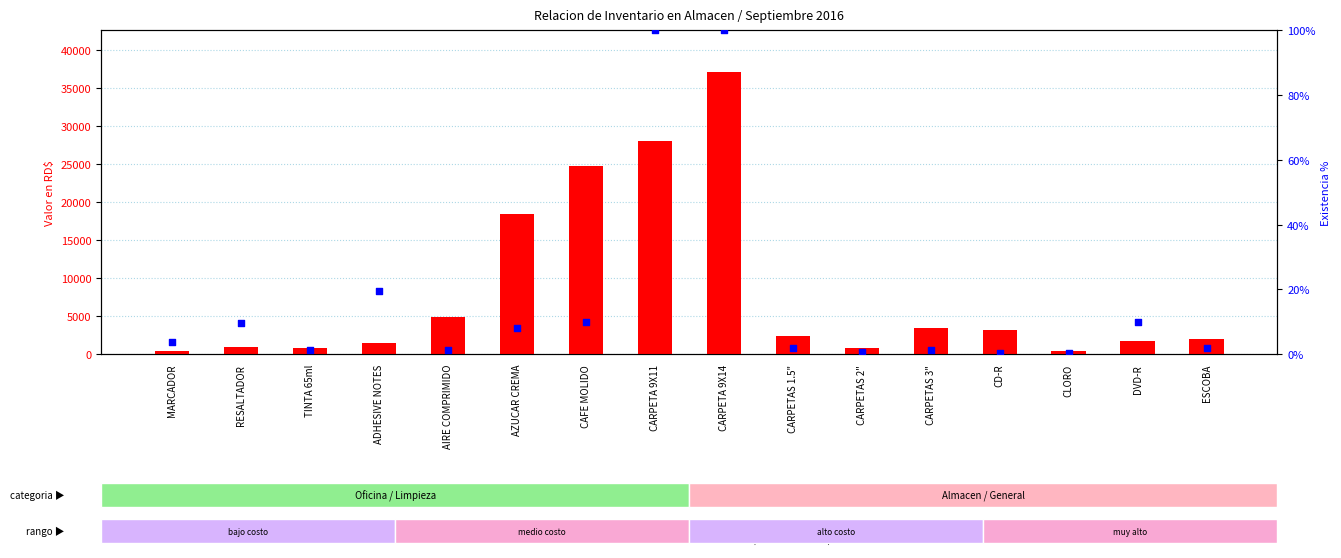

At which category is the sum across all series the highest?

CARPETA 9X14